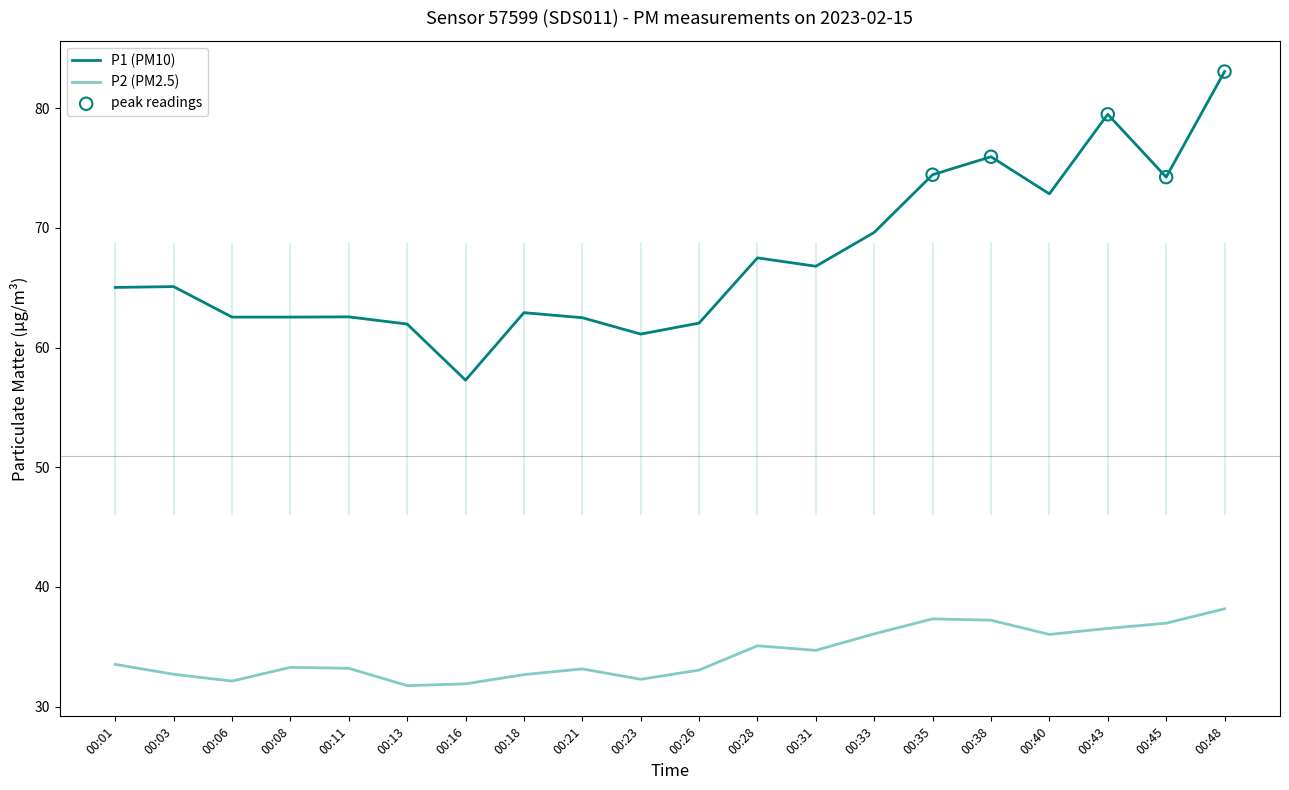

Which series has the largest total across all categories?

P1 (PM10)